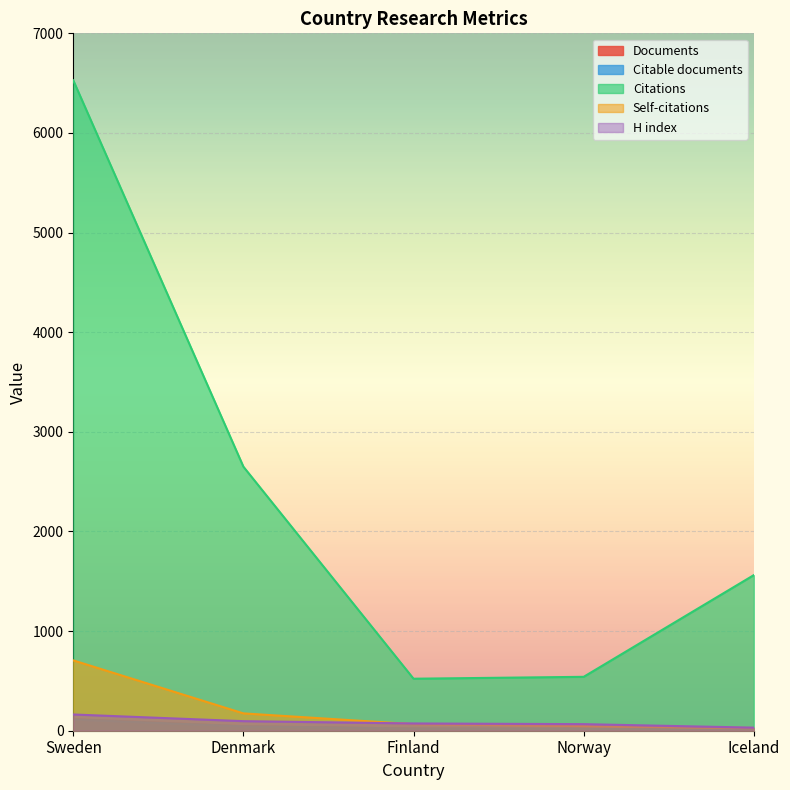

True or false: Self-citations and Documents cross at least once.

False